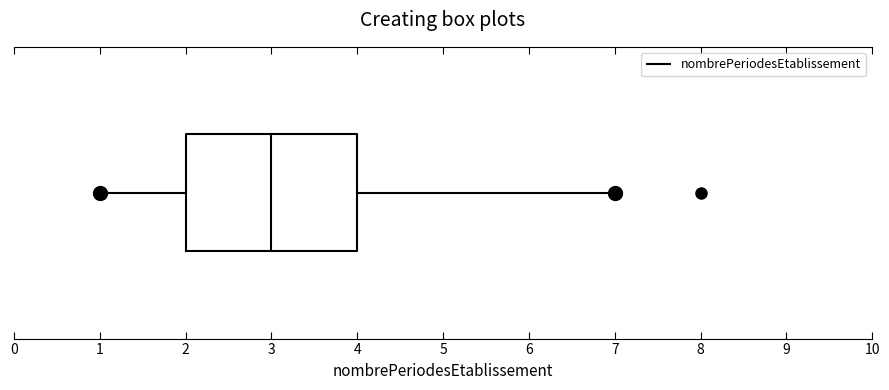

Where is the right edge of the box on the x-axis? The values are not printed on the chart, so give them approximately, as read against the axis.

4